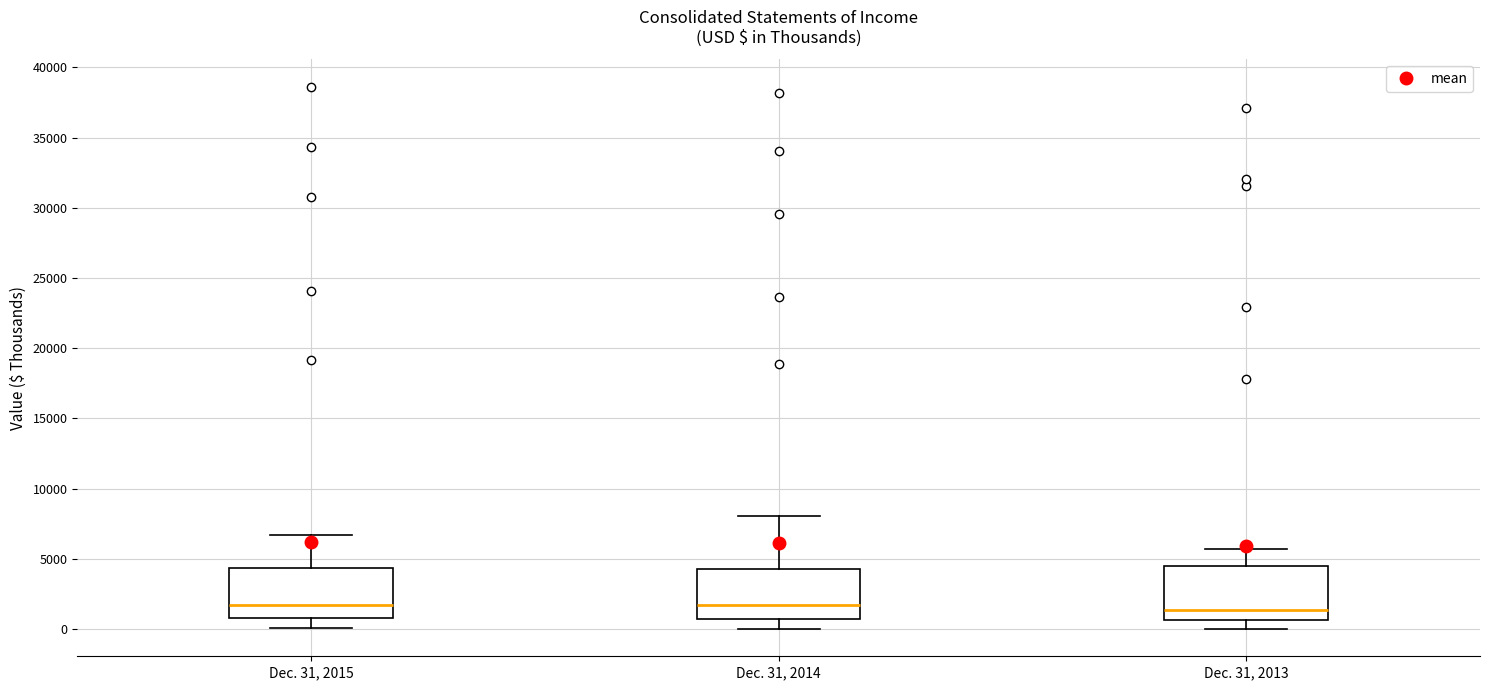

Reading left to right, read every box against the y-axis: the position of its median line, the range the box covers, and the ends of its whiskers. The values are not printed on the chart, so give them approximately, as read against the axis.

Dec. 31, 2015: median 1500, box 1000 to 4500, whiskers 0 to 6500
Dec. 31, 2014: median 1500, box 500 to 4500, whiskers 0 to 8000
Dec. 31, 2013: median 1500, box 500 to 4500, whiskers 0 to 5500